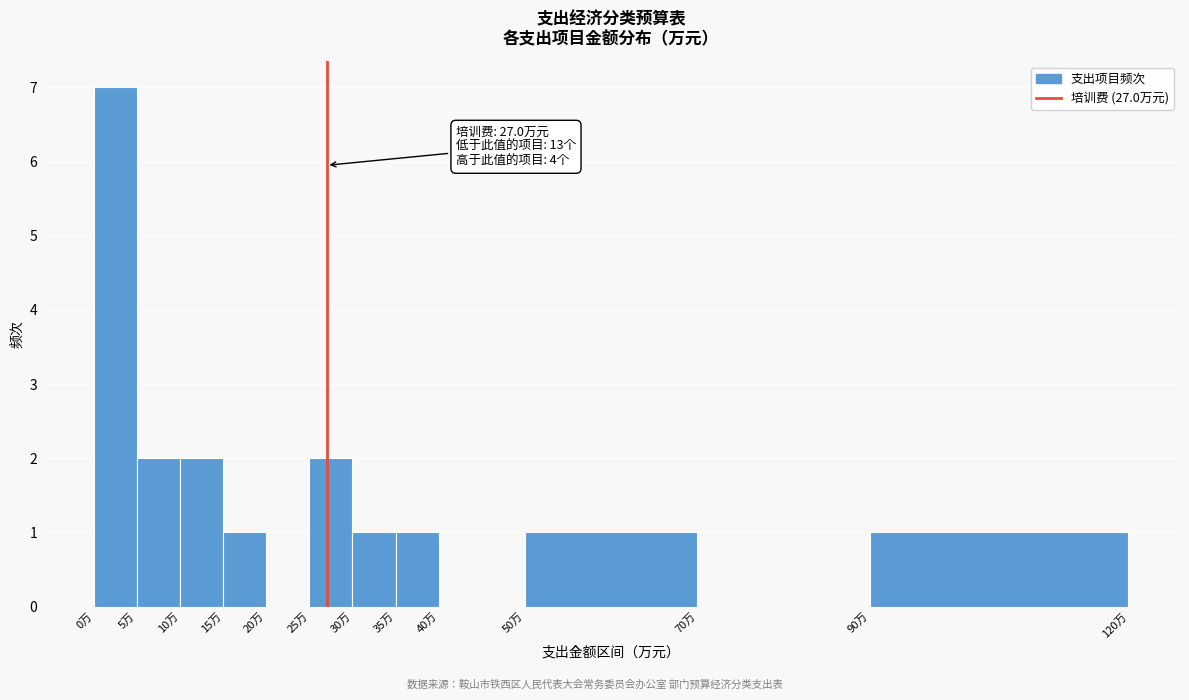

Which range on the x-axis has the tallest bar?

0 to 5